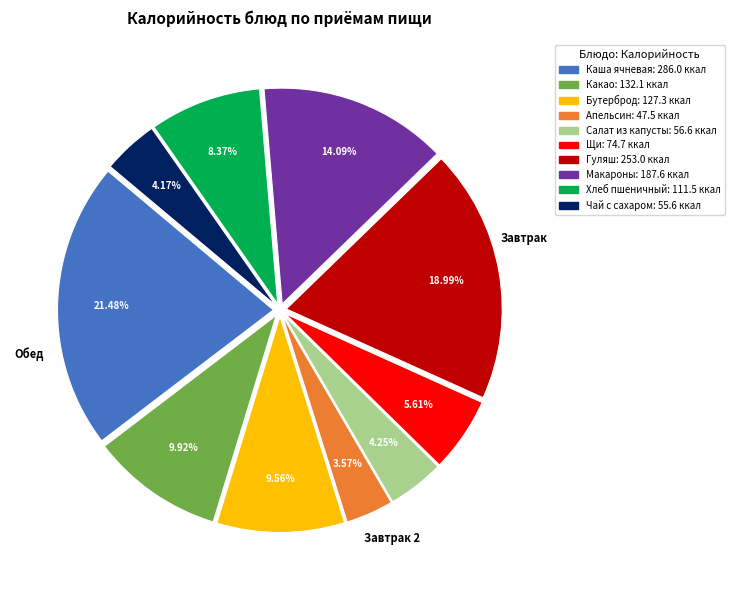

Does any single category account for the majority?

No